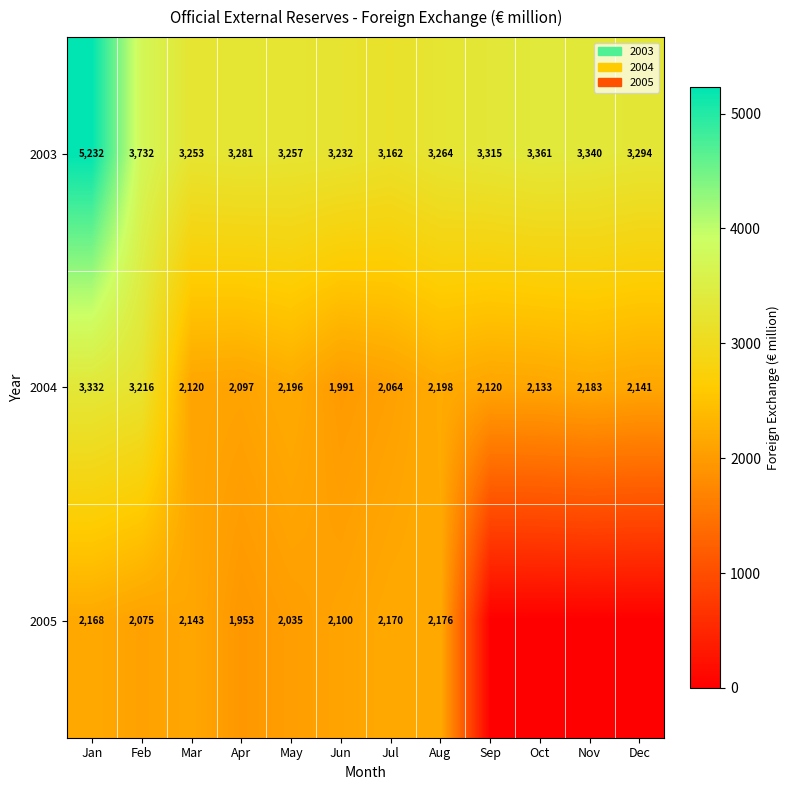

What is the minimum value for 2004?

1991